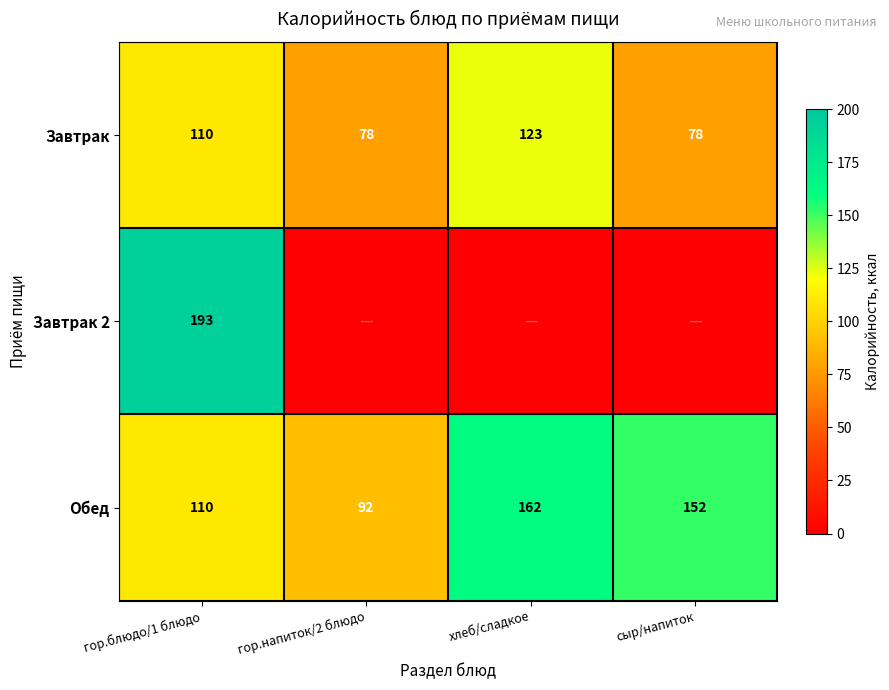

What is the lowest value of the Обед series?

92